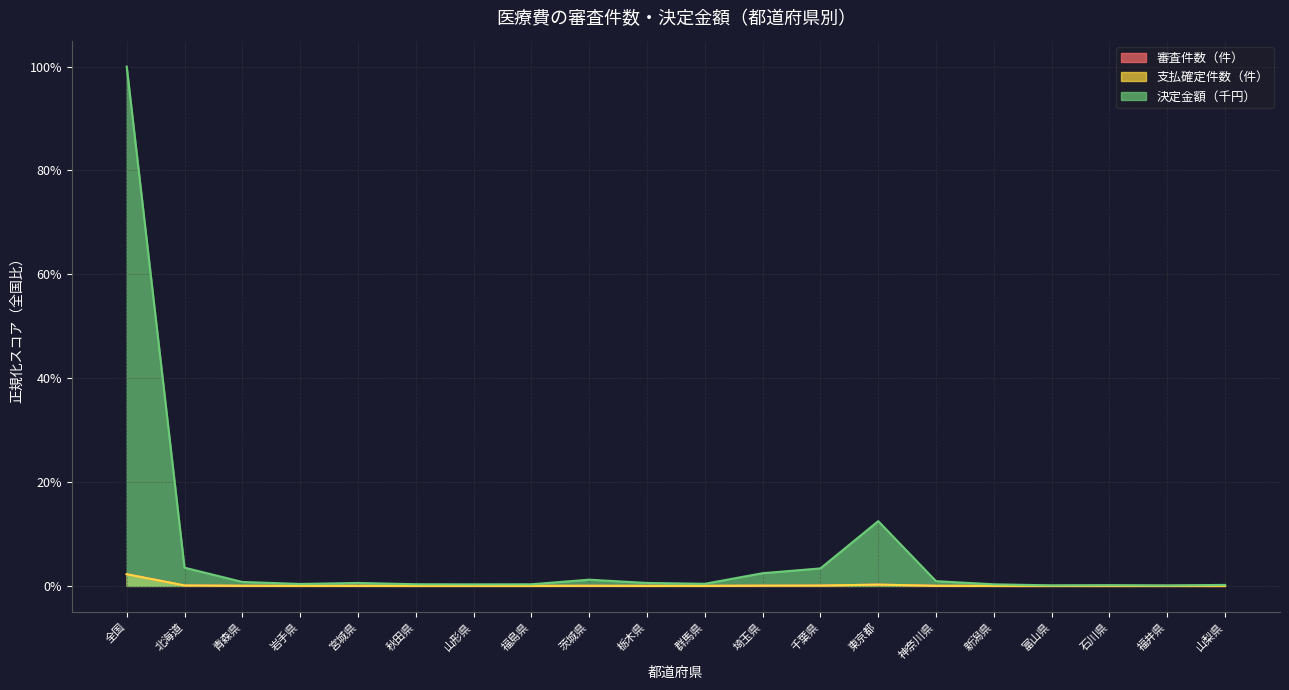

Reading left to right, extract all data points from this chart.

審査件数（件）: 0.0	0.0	0.0	0.0	0.0	0.0	0.0	0.0	0.0	0.0	0.0	0.0	0.0	0.0	0.0	0.0	0.0	0.0	0.0	0.0
支払確定件数（件）: 0.0	0.0	0.0	0.0	0.0	0.0	0.0	0.0	0.0	0.0	0.0	0.0	0.0	0.0	0.0	0.0	0.0	0.0	0.0	0.0
決定金額（千円）: 1.0	0.0	0.0	0.0	0.0	0.0	0.0	0.0	0.0	0.0	0.0	0.0	0.0	0.1	0.0	0.0	0.0	0.0	0.0	0.0